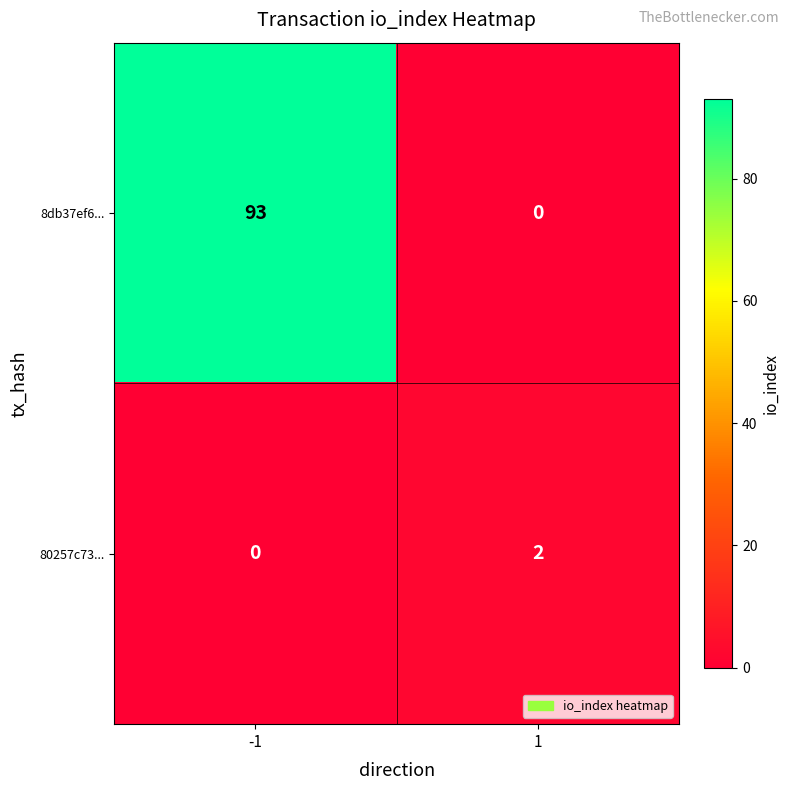

What is the maximum value shown in the chart?

93